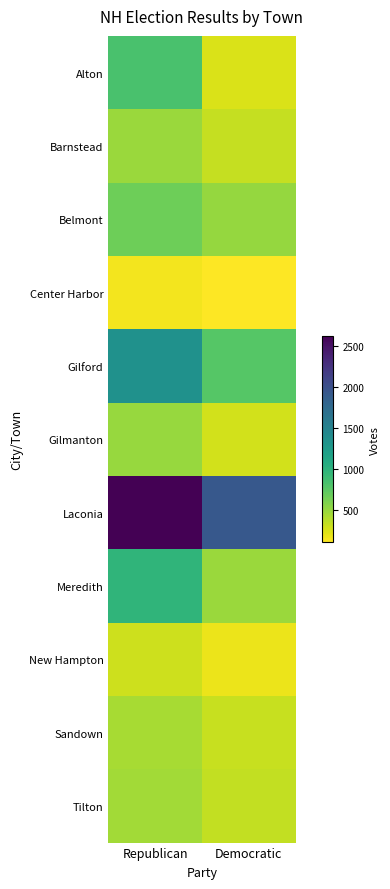

How many categories are shown in the chart?

2